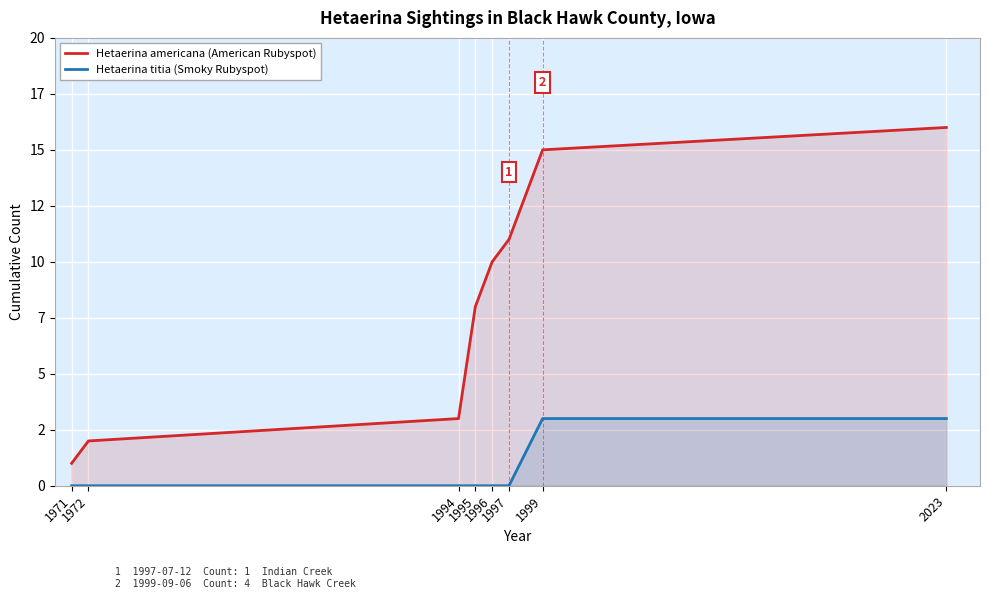

Reading left to right, what are all the values shown in this chart?

Hetaerina americana (American Rubyspot): 1971=1	1972=2	1994=3	1995=8	1996=10	1997=11	1999=15	2023=16
Hetaerina titia (Smoky Rubyspot): 1971=0	1972=0	1994=0	1995=0	1996=0	1997=0	1999=3	2023=3